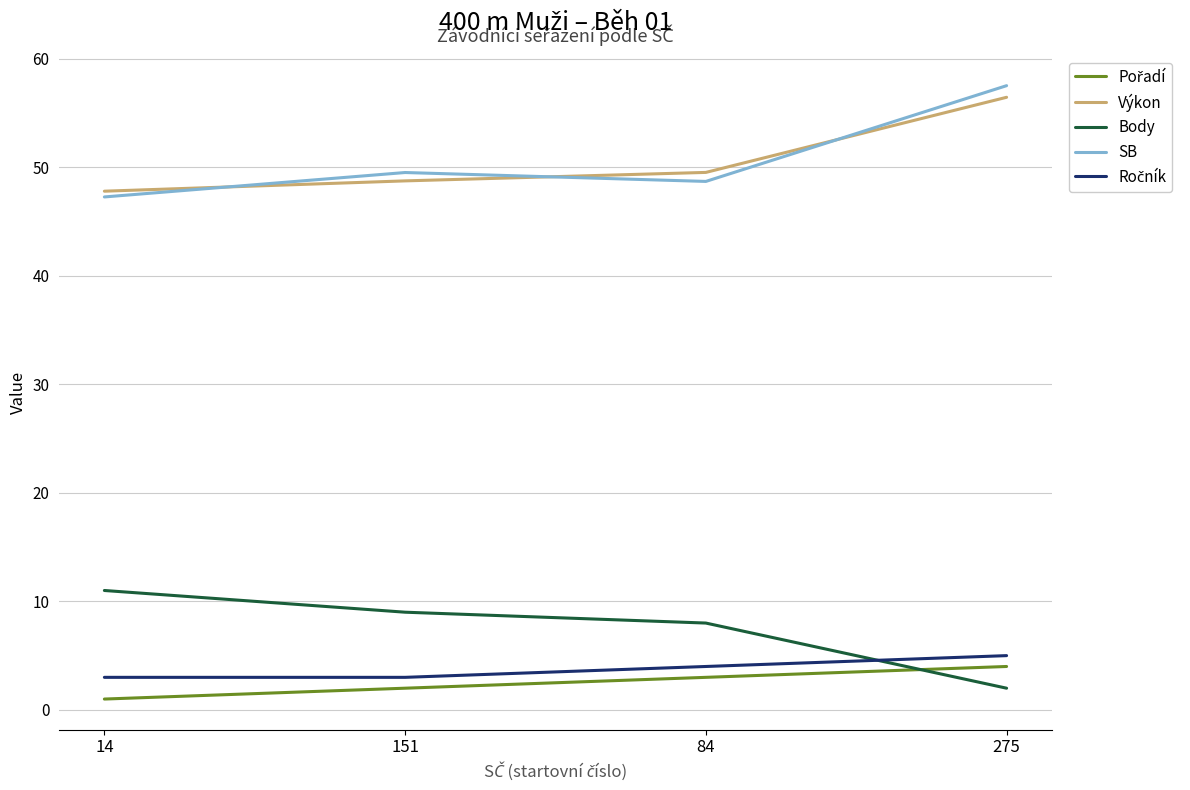

What is the difference between the highest and lowest values at 275?

55.5